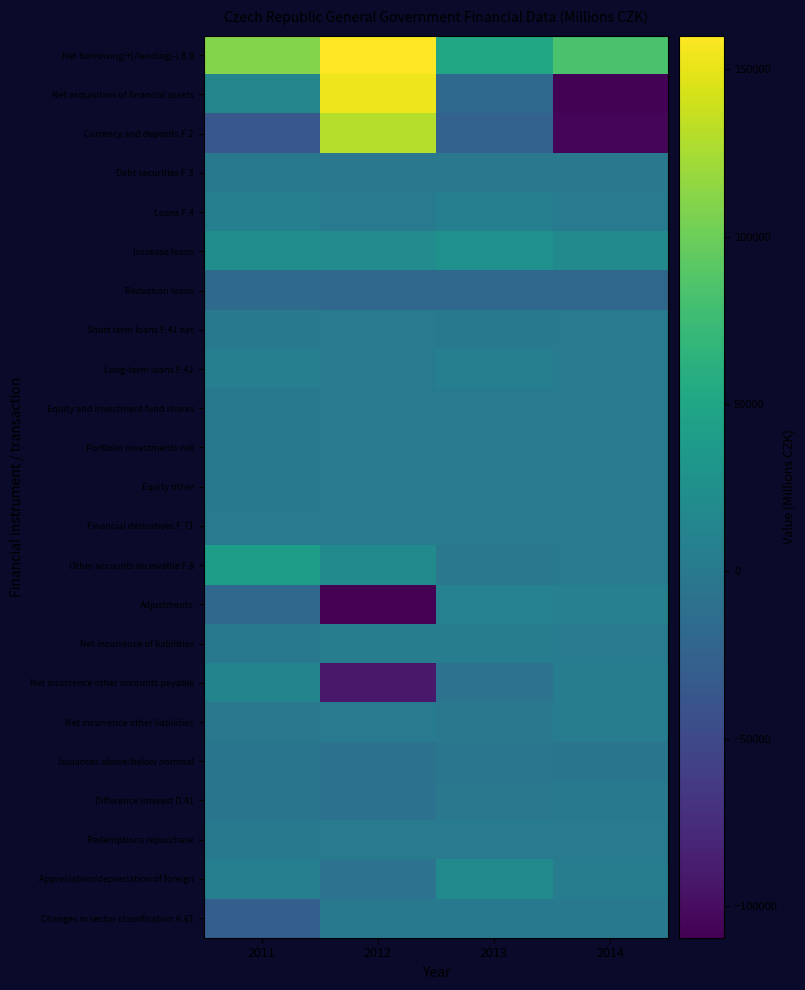

What is the spread (max minus min) of values at 2012?

269391